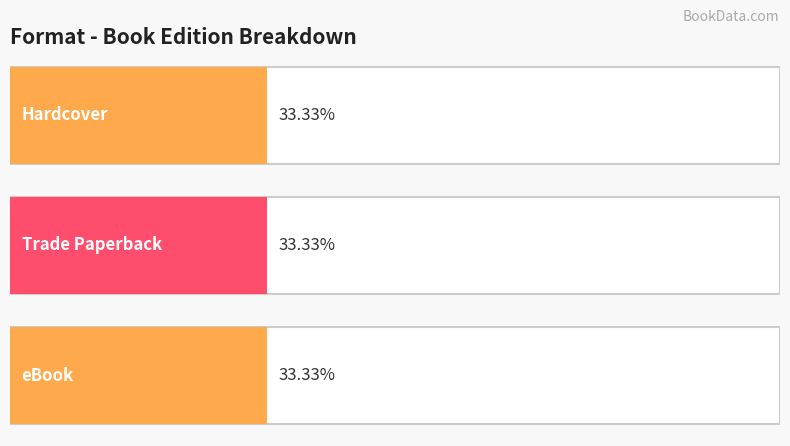

Does the chart contain any negative values?

No